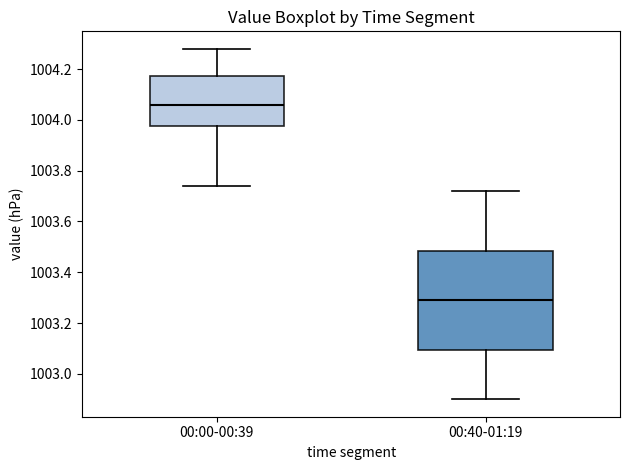

Reading left to right, read every box against the y-axis: the position of its median line, the range the box covers, and the ends of its whiskers. The values are not printed on the chart, so give them approximately, as read against the axis.

00:00-00:39: median 1004.06, box 1003.98 to 1004.18, whiskers 1003.74 to 1004.28
00:40-01:19: median 1003.30, box 1003.10 to 1003.48, whiskers 1002.90 to 1003.72